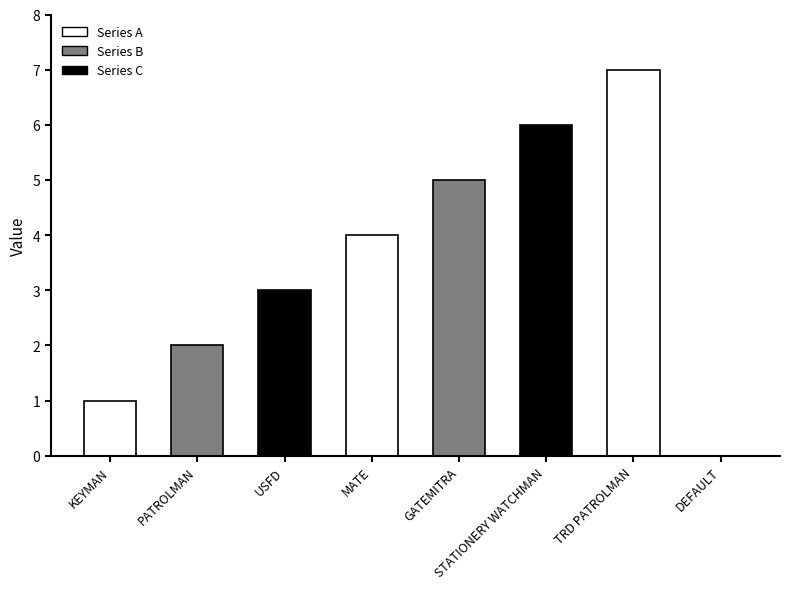

What is the label of the 1st bar from the left?

KEYMAN